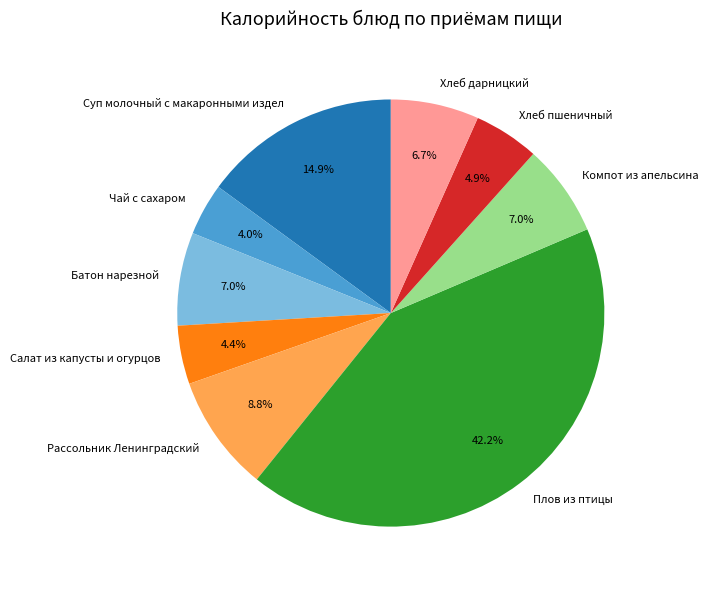

To the nearest percent, what percentage of the pie is Суп молочный с макаронными издел?

15%